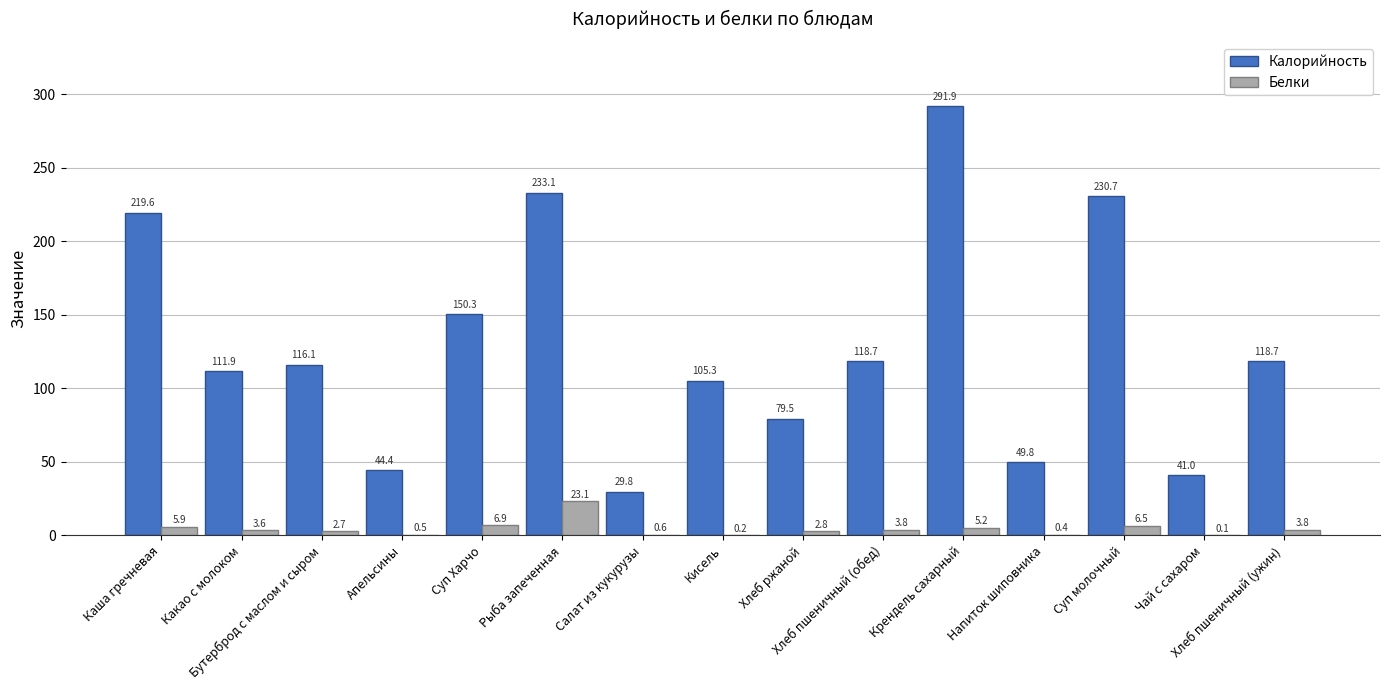

Which category has the highest value across all series?

Крендель сахарный